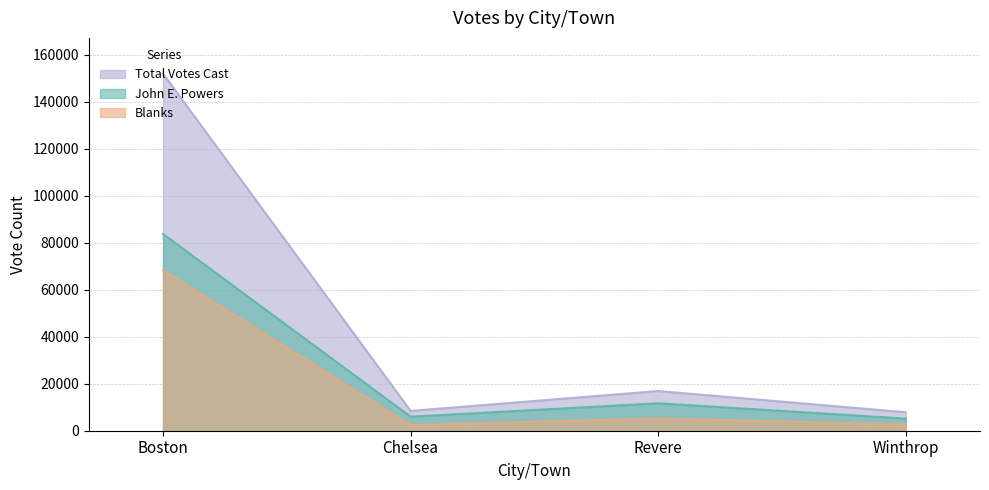

How many interior local valleys does the John E. Powers series have?

1